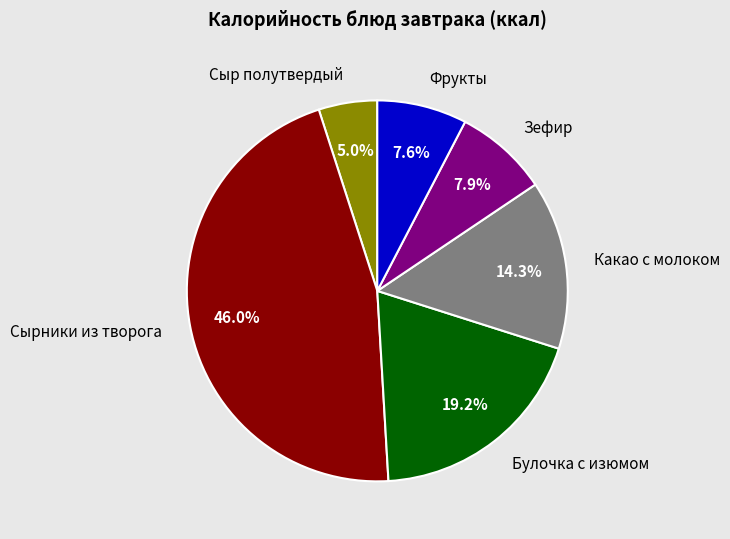

Which category has the smallest portion of the pie?

Сыр полутвердый